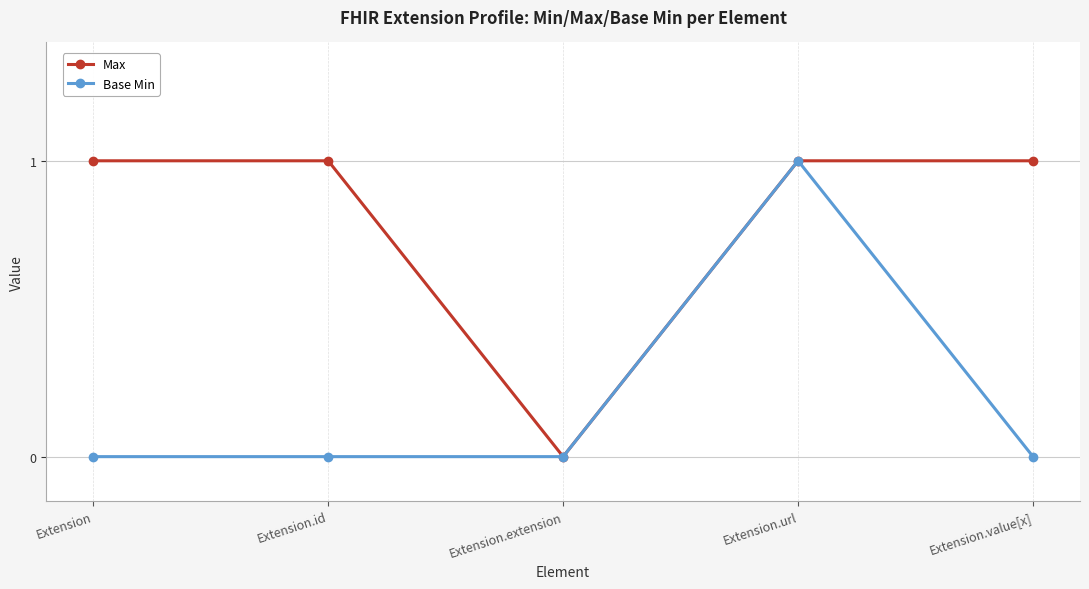

List the series in order of their overall mean, highest first.

Max, Base Min